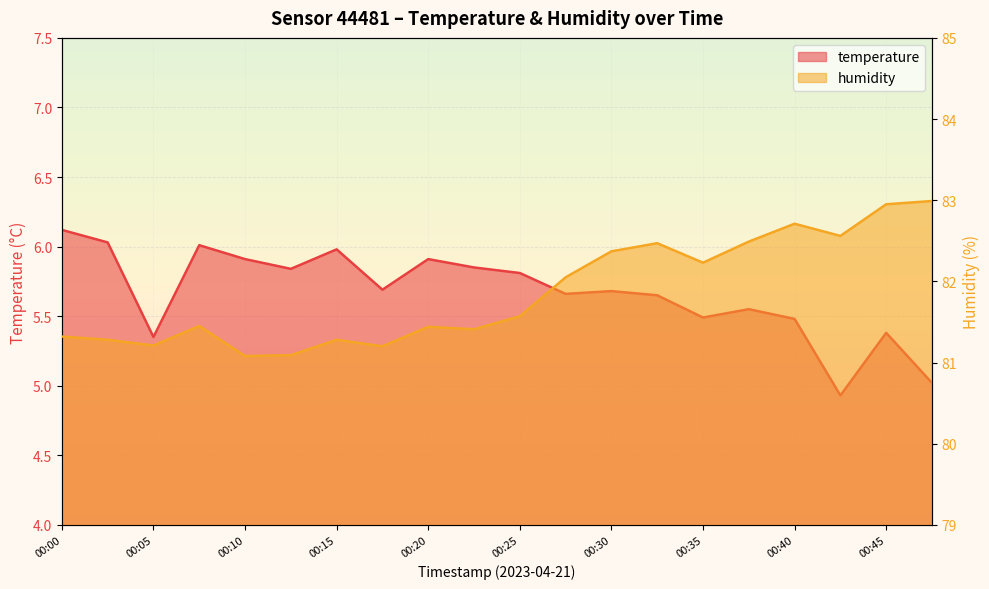

What are all the series names shown in the legend?

temperature, humidity